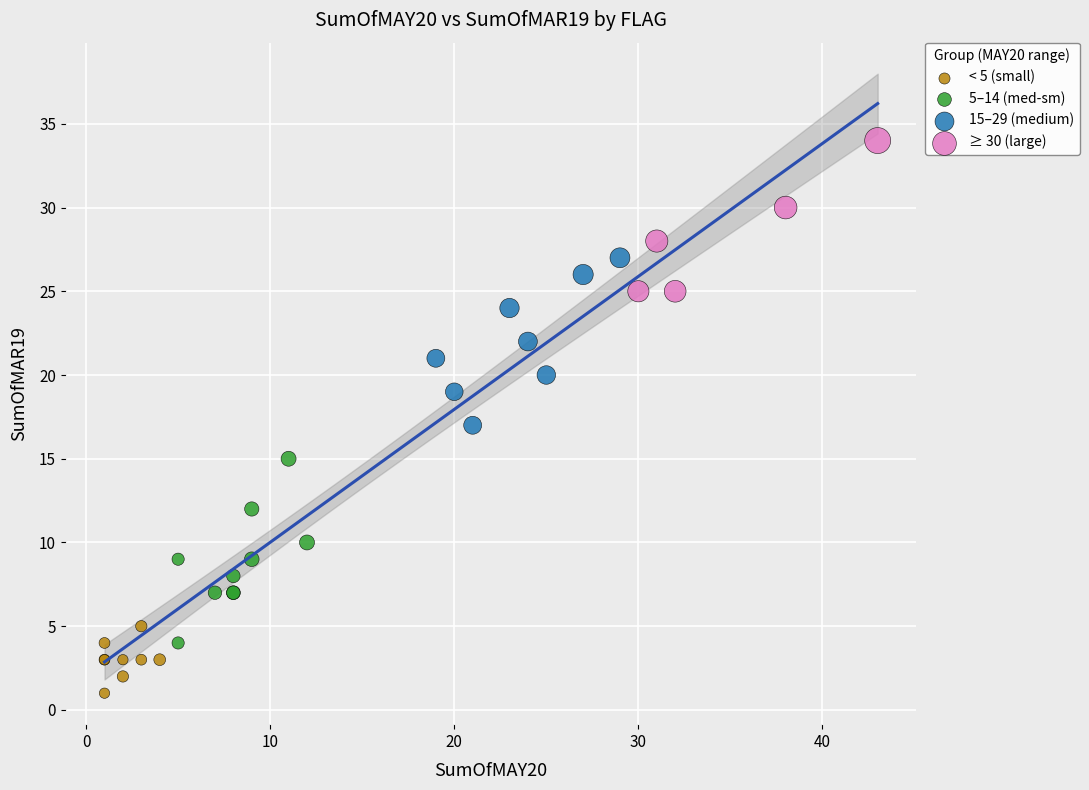

Which series has the largest Y range (max minus min)?

5–14 (med-sm)